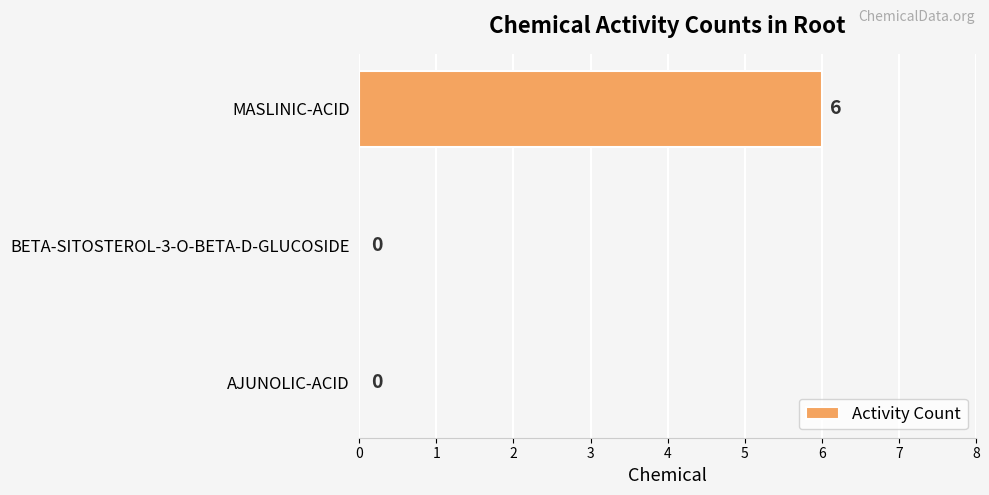

What is the maximum value shown in the chart?

6